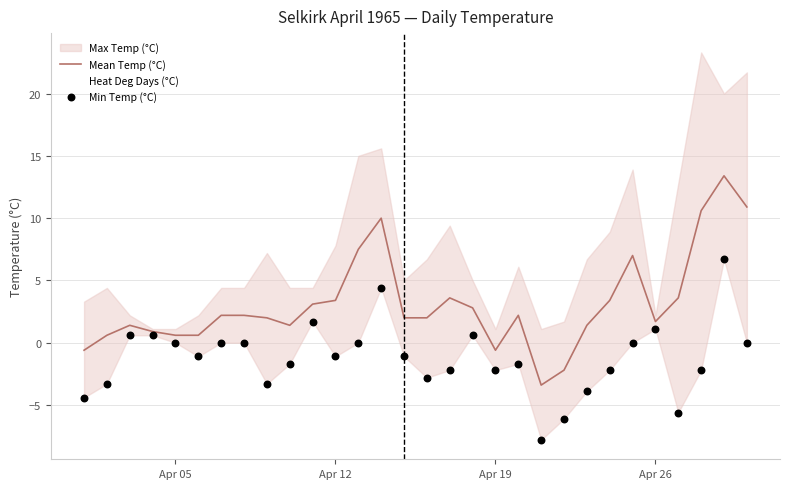

What is the minimum value for Mean Temp (°C)?

-3.4